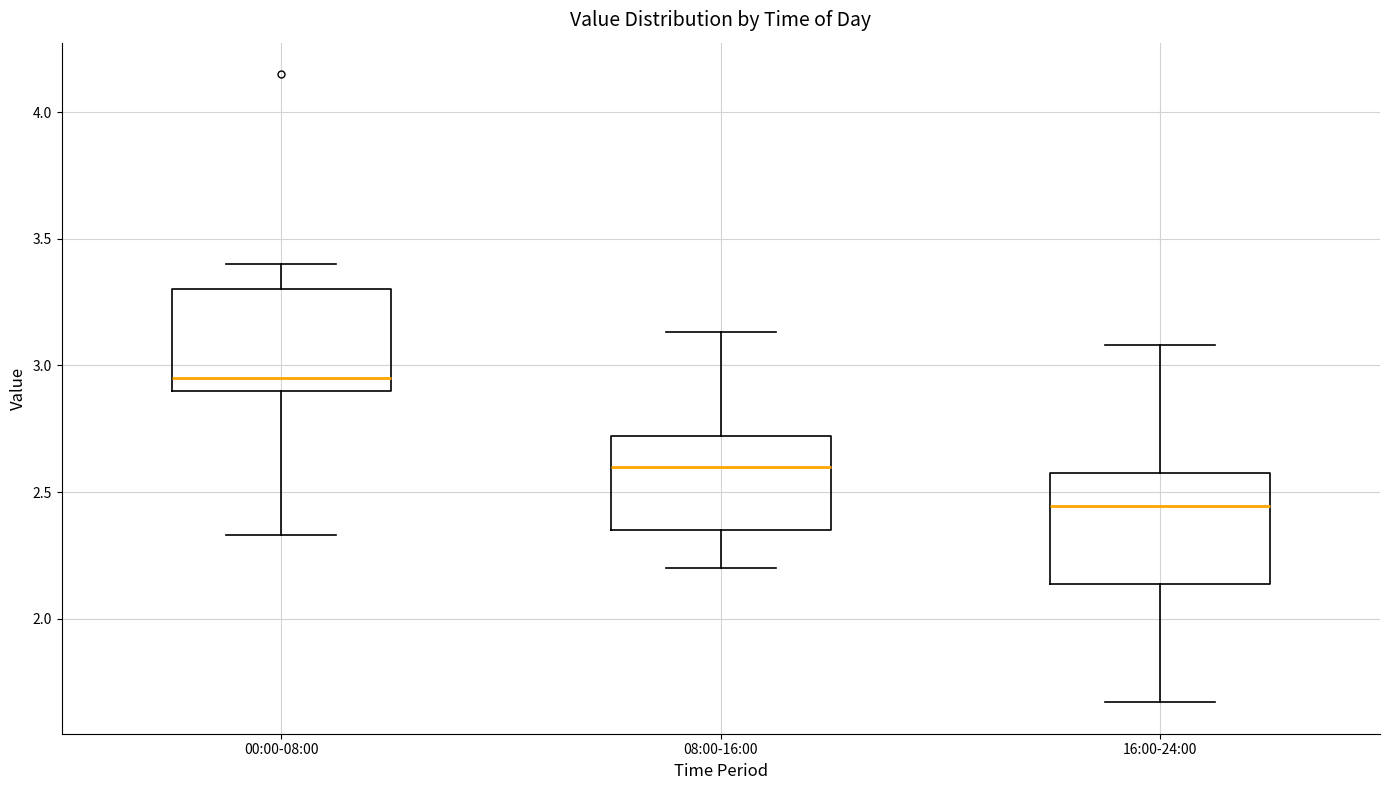

Reading left to right, read every box against the y-axis: the position of its median line, the range the box covers, and the ends of its whiskers. The values are not printed on the chart, so give them approximately, as read against the axis.

00:00-08:00: median 2.95, box 2.90 to 3.30, whiskers 2.35 to 3.40
08:00-16:00: median 2.60, box 2.35 to 2.70, whiskers 2.20 to 3.15
16:00-24:00: median 2.45, box 2.15 to 2.60, whiskers 1.65 to 3.10